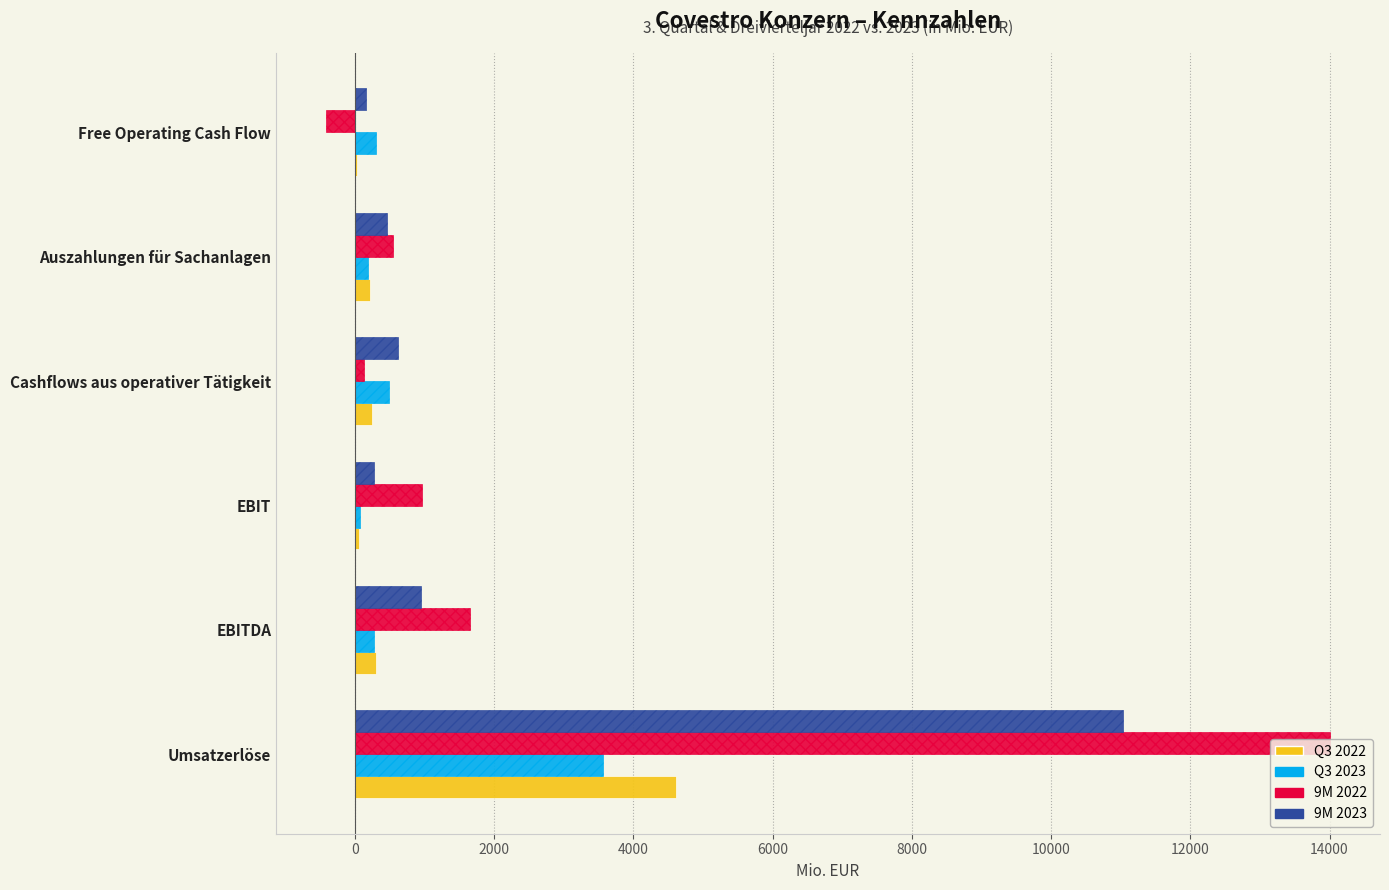

At which category is the sum across all series the highest?

Umsatzerlöse